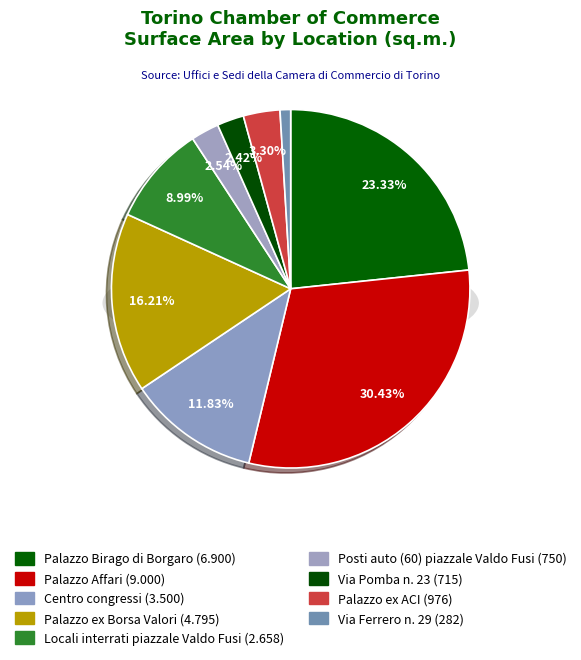

Approximately how many times larger is the value at Palazzo Birago di Borgaro compared to Palazzo ex ACI?

7.1